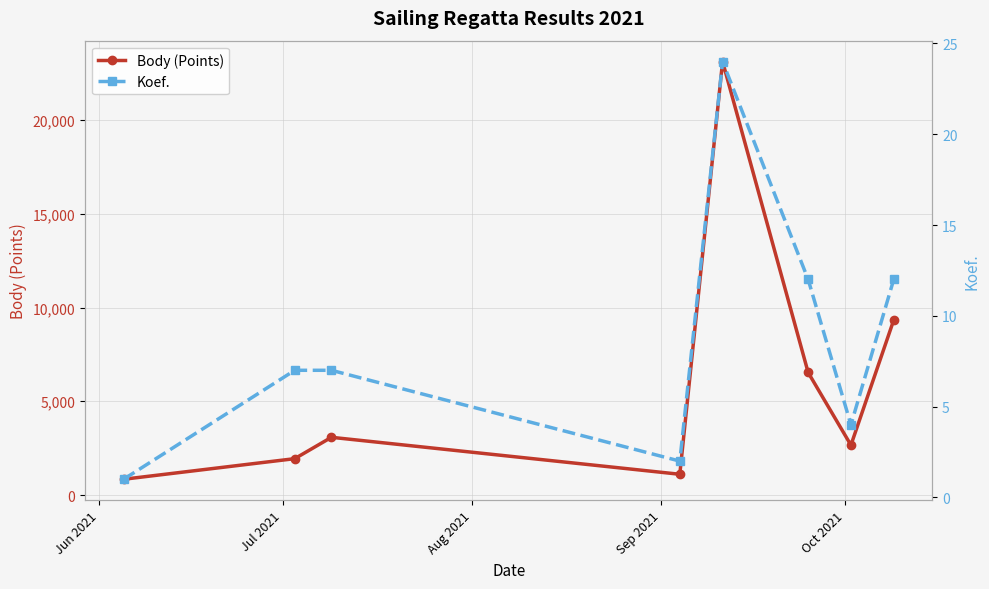

What is the value of the Body (Points) point at the 6th from the left?

6536